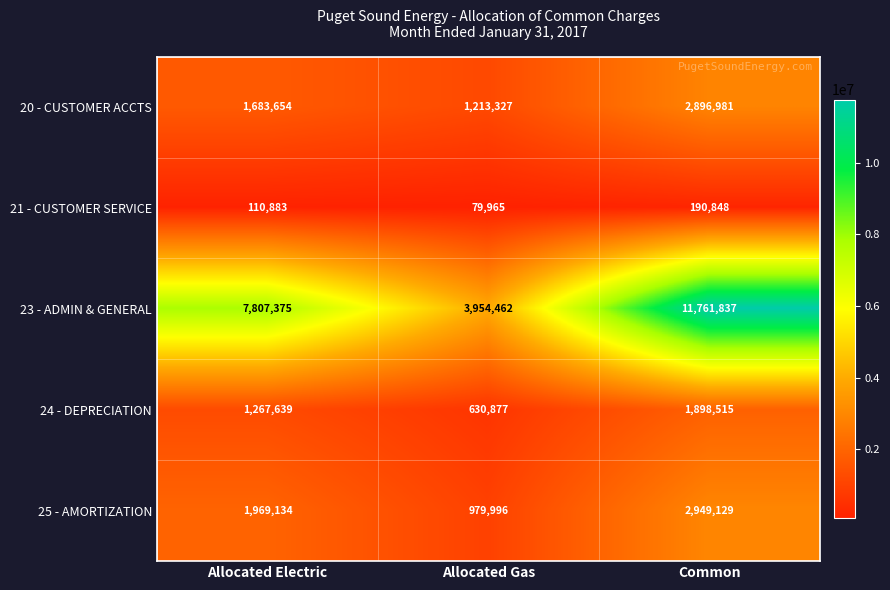

Reading left to right, extract all data points from this chart.

20 - CUSTOMER ACCTS: Allocated Electric=1683654	Allocated Gas=1213327	Common=2896981
21 - CUSTOMER SERVICE: Allocated Electric=110883	Allocated Gas=79965	Common=190848
23 - ADMIN & GENERAL: Allocated Electric=7807375	Allocated Gas=3954462	Common=11761837
24 - DEPRECIATION: Allocated Electric=1267639	Allocated Gas=630877	Common=1898515
25 - AMORTIZATION: Allocated Electric=1969134	Allocated Gas=979996	Common=2949129